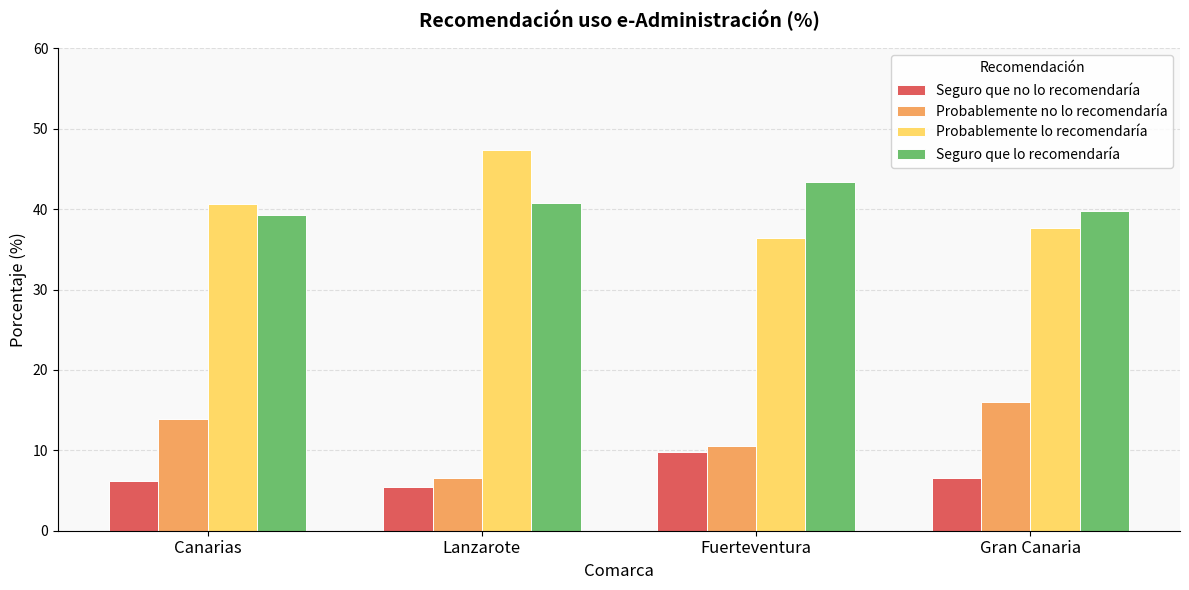

True or false: Probablemente no lo recomendaría has a value of 3.1 at Fuerteventura.

False